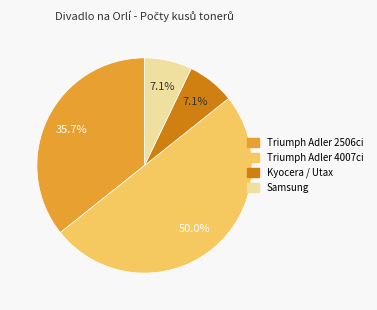

How many slices are in this pie chart?

4